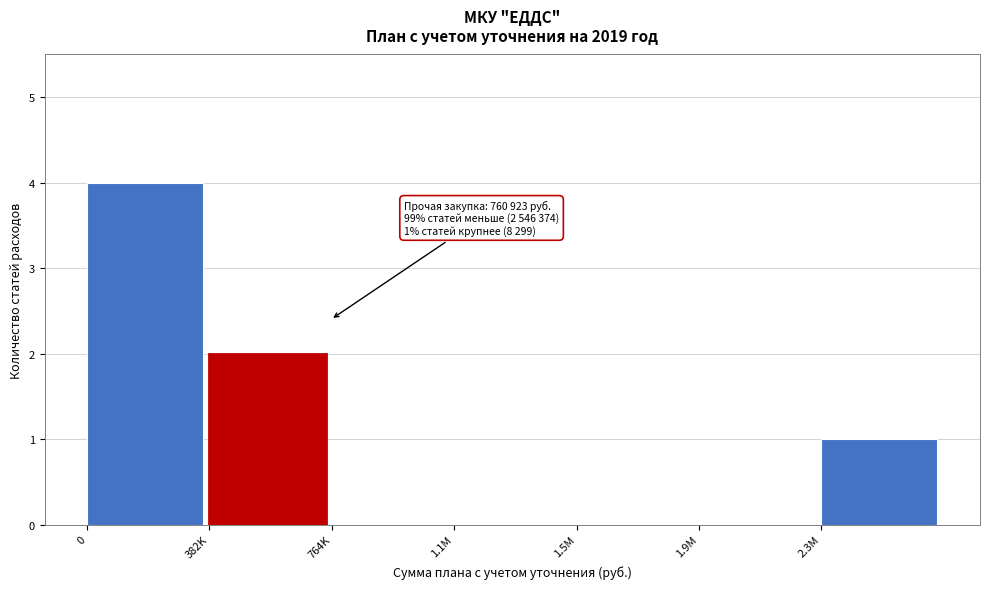

Reading right to left, list all the values displayed in this chart.

2.3M=1	1.9M=0	1.5M=0	1.1M=0	764K=0	382K=2	0=4